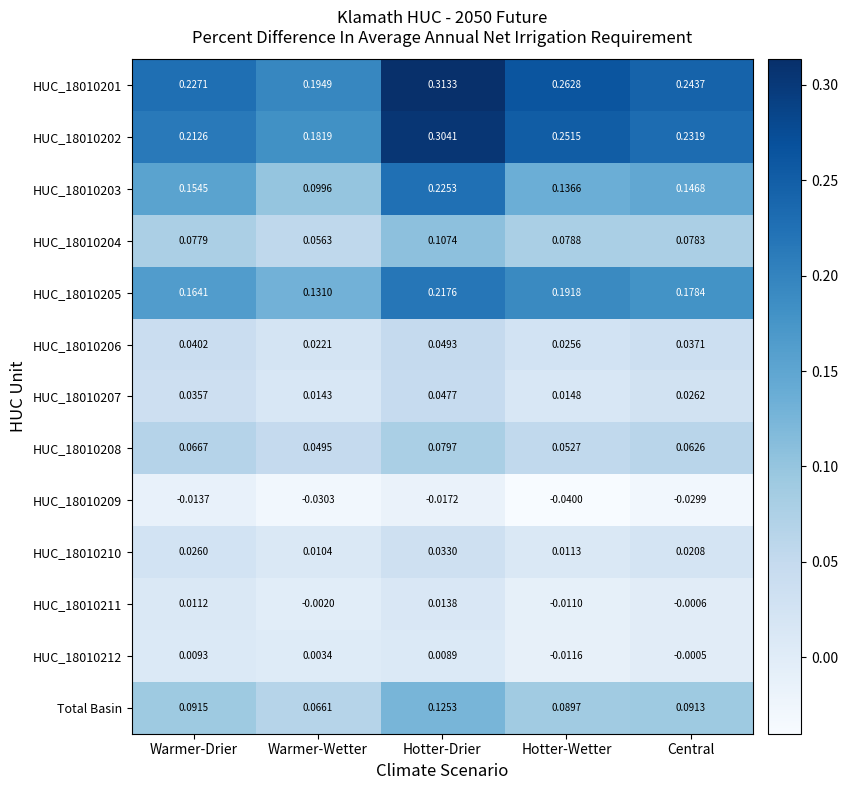

At which category is the sum across all series the highest?

Hotter-Drier